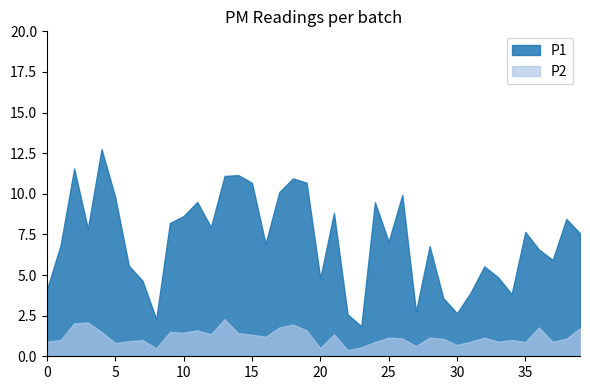

At which category is the sum across all series the highest?

4